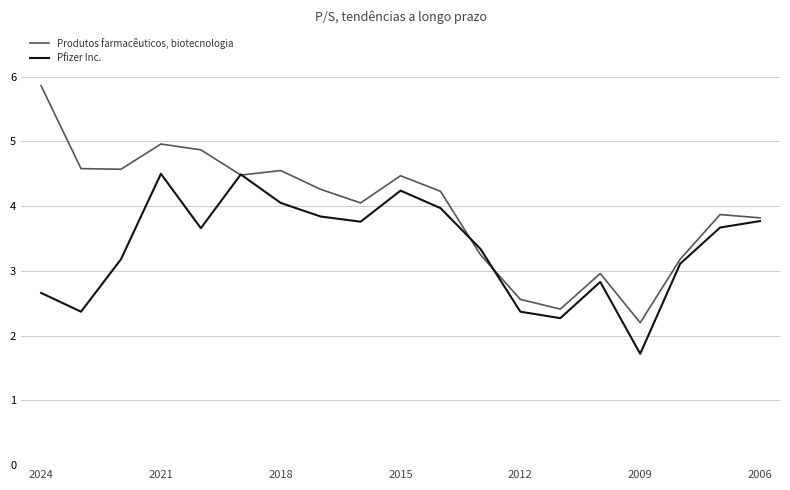

What is the total value across all series at 2018?

8.5